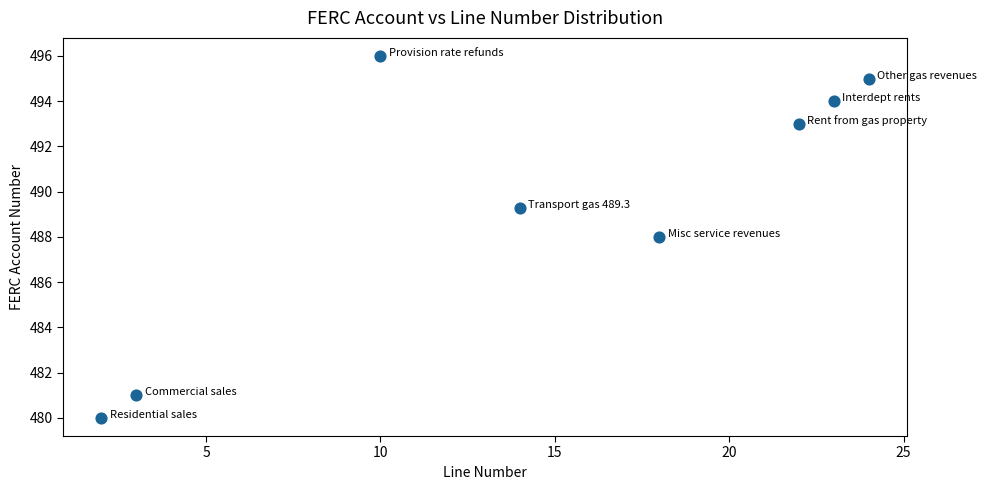

What is the range of Y values (max minus min)?

16.0